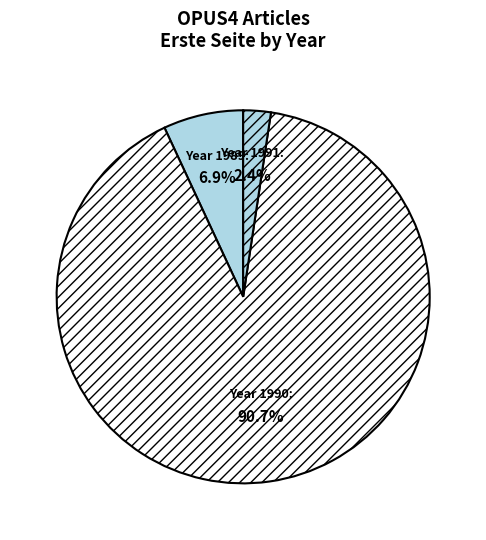

Count the number of slices in the pie.

3